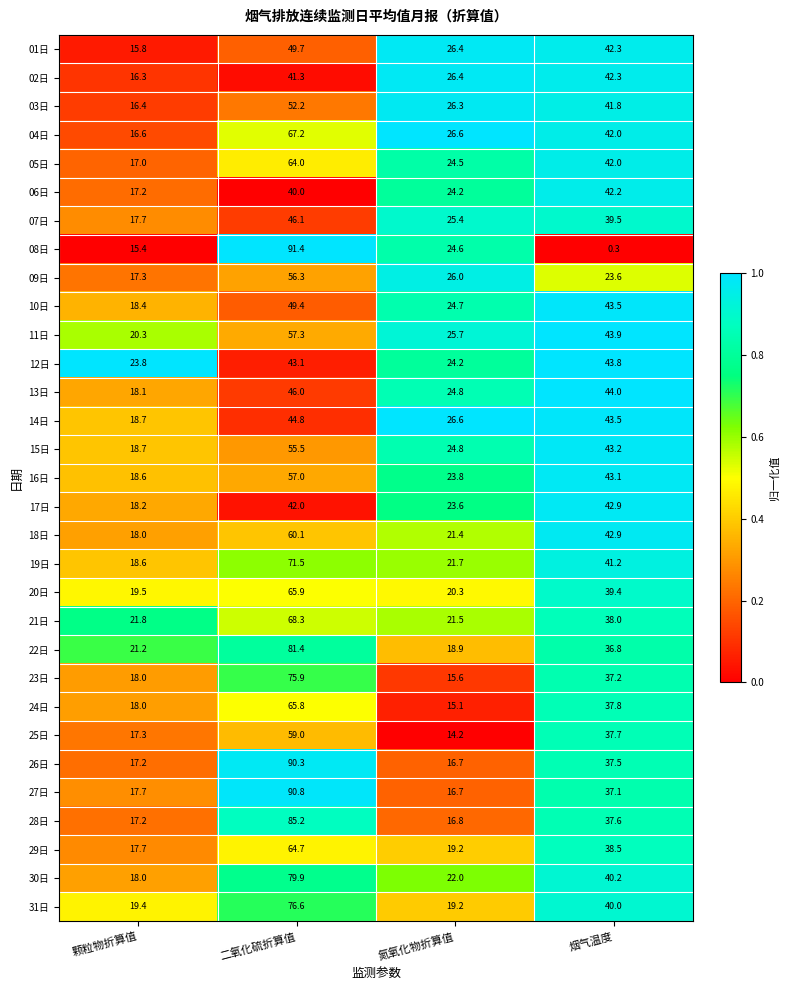

What is the difference between the maximum and second lowest values in the 09日 series?

32.7